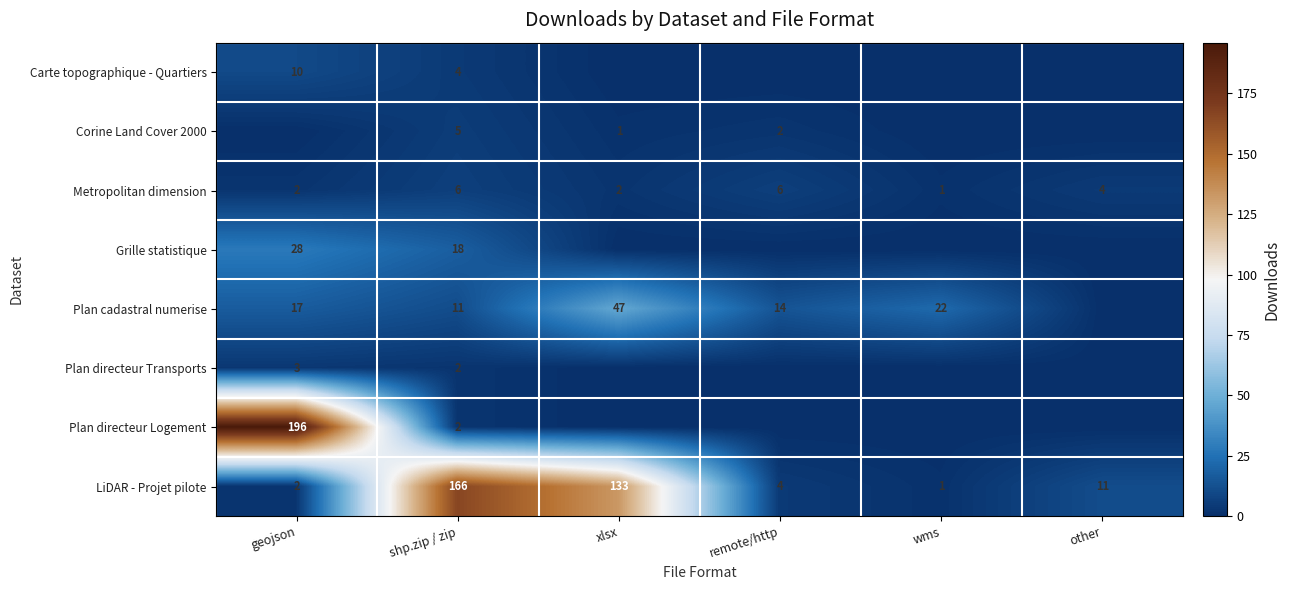

At how many categories does at least one series exceed 161?

2